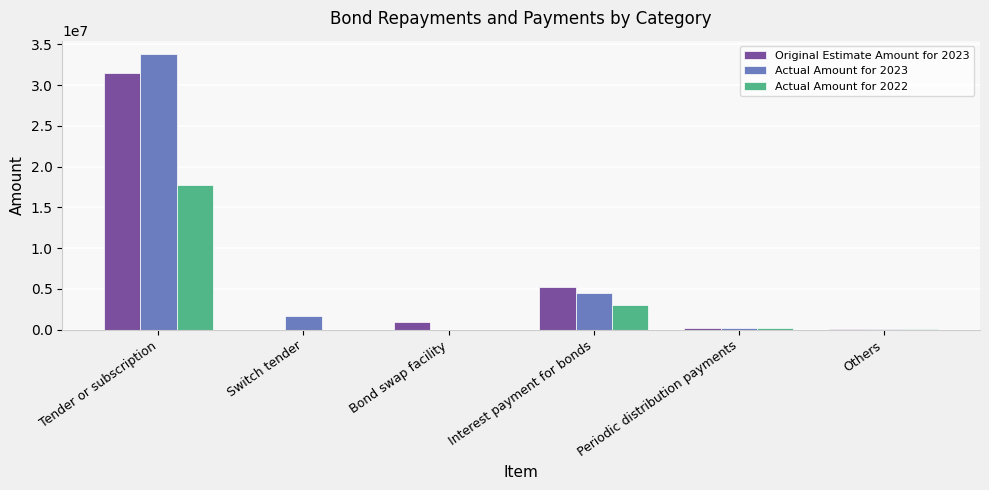

At which category is the sum across all series the highest?

Tender or subscription